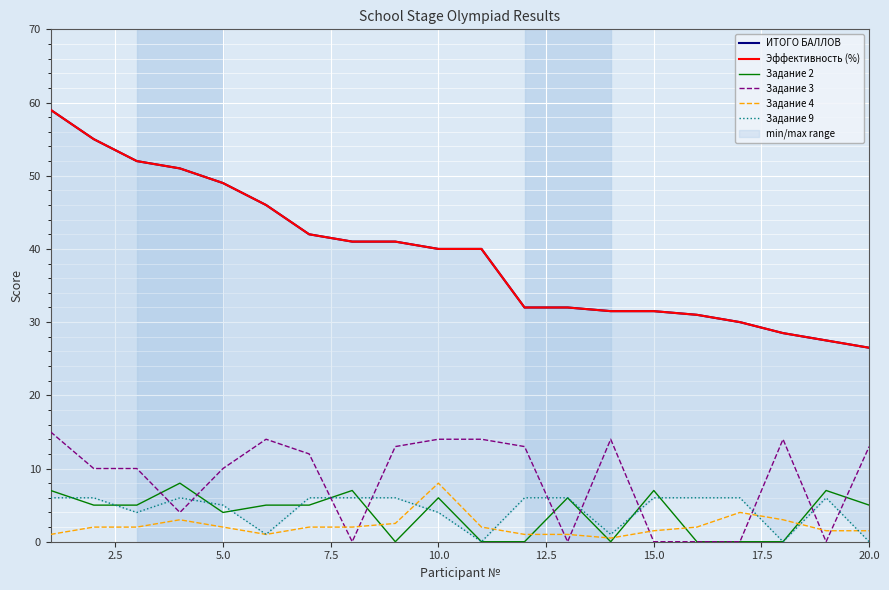

Which series has the largest total across all categories?

ИТОГО БАЛЛОВ